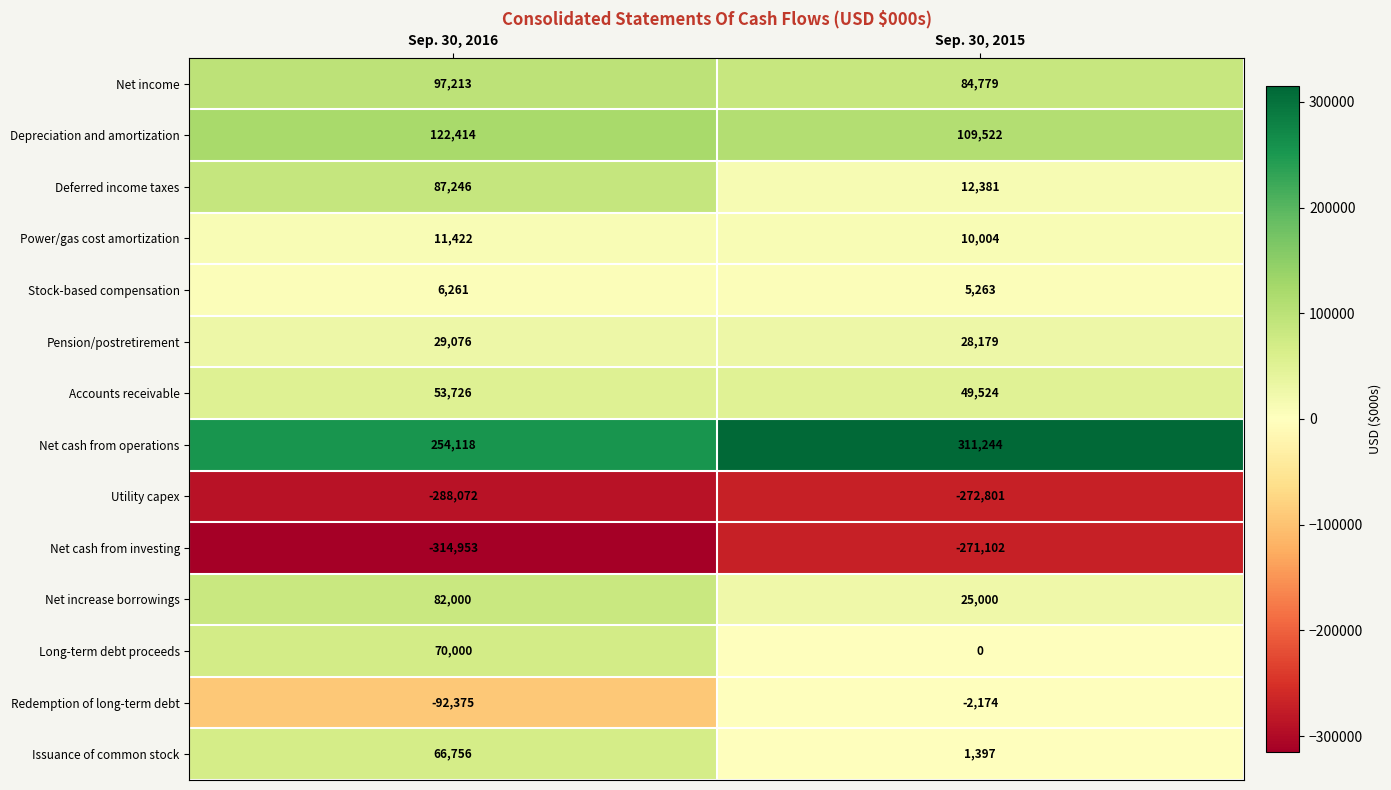

What is the maximum value for Utility capex?

-272801